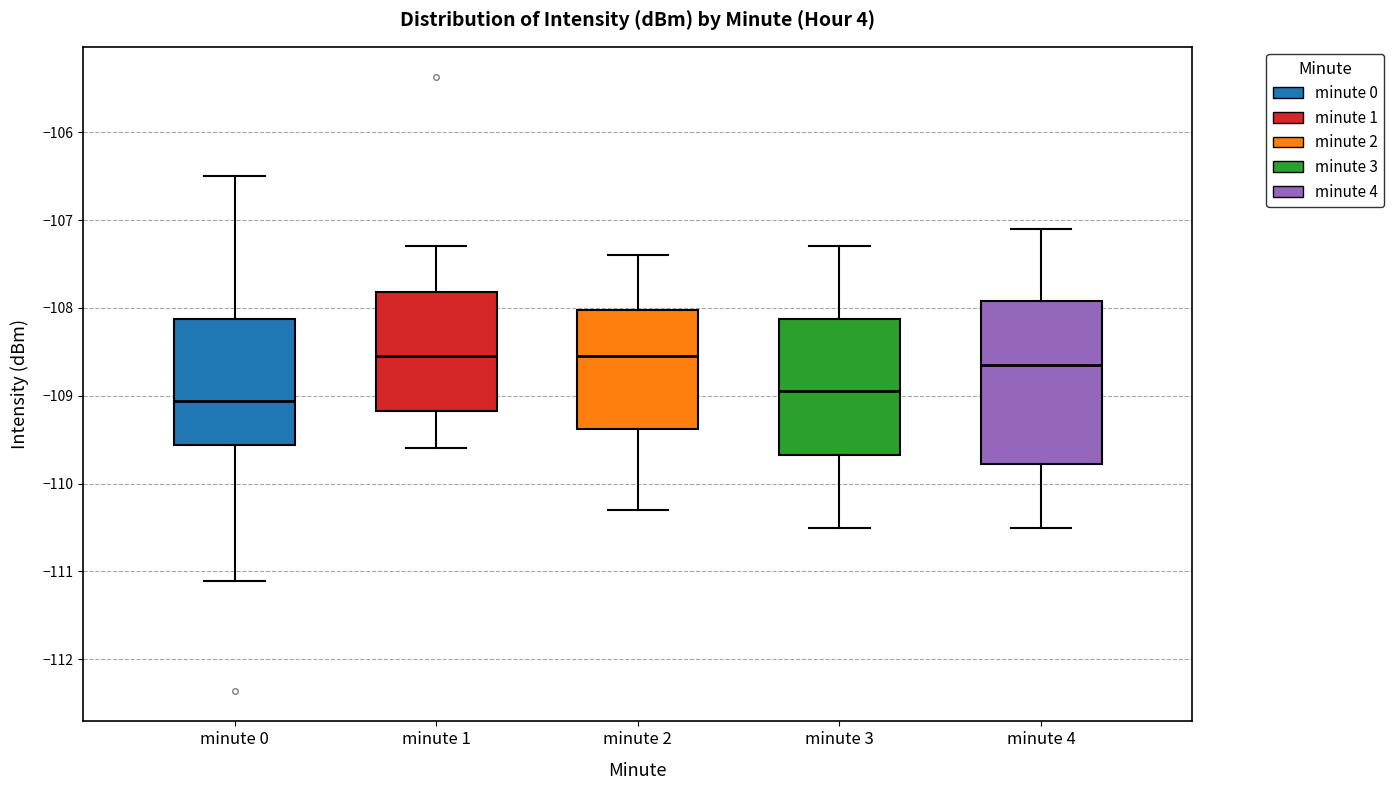

Comparing the boxes themselves (not the whiskers), which one is the tallest?

minute 4